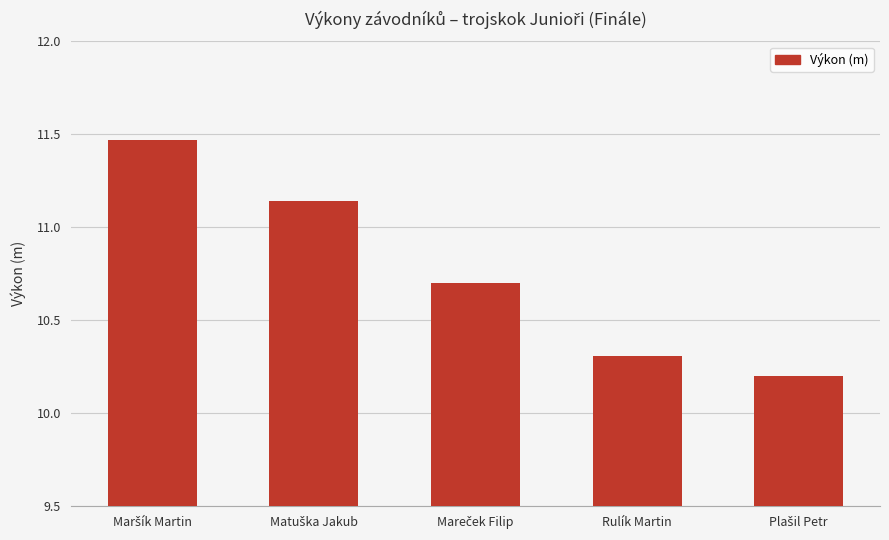

True or false: the data shows 16.2 at Rulík Martin.

False